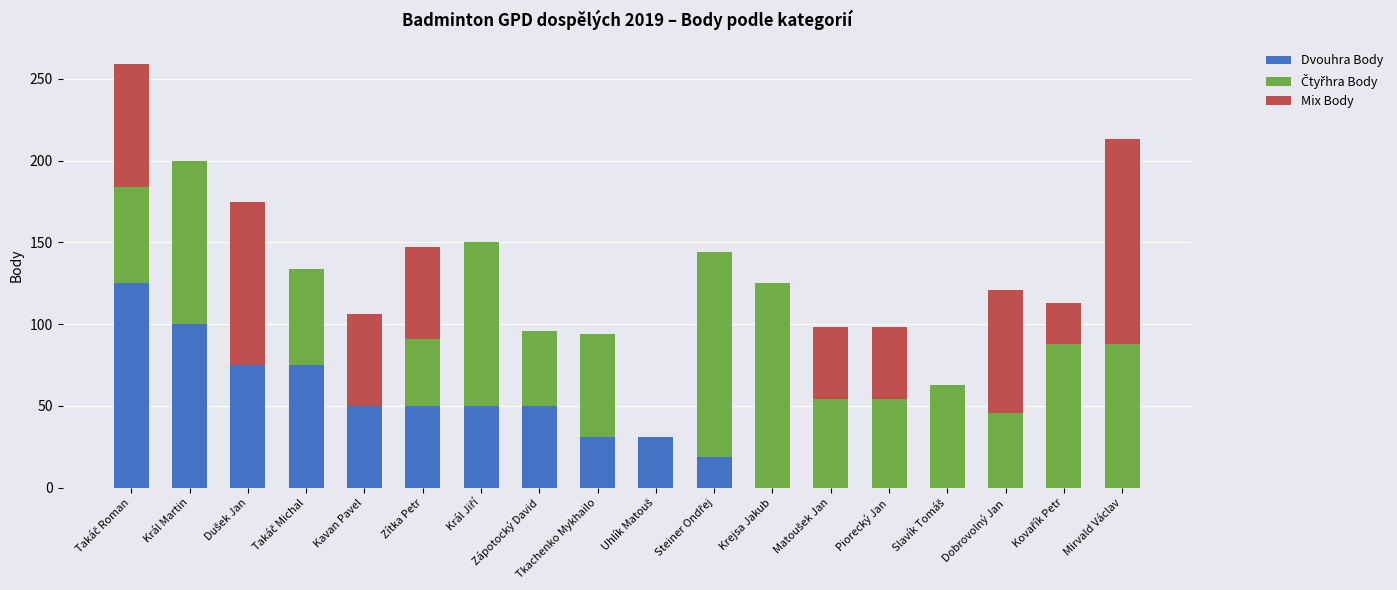

What is the total value across all series at Král Martin?

200